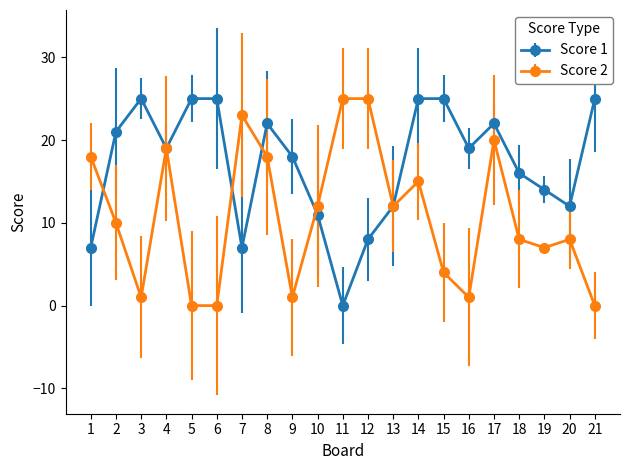

What value does the Score 2 series have at 17?

20